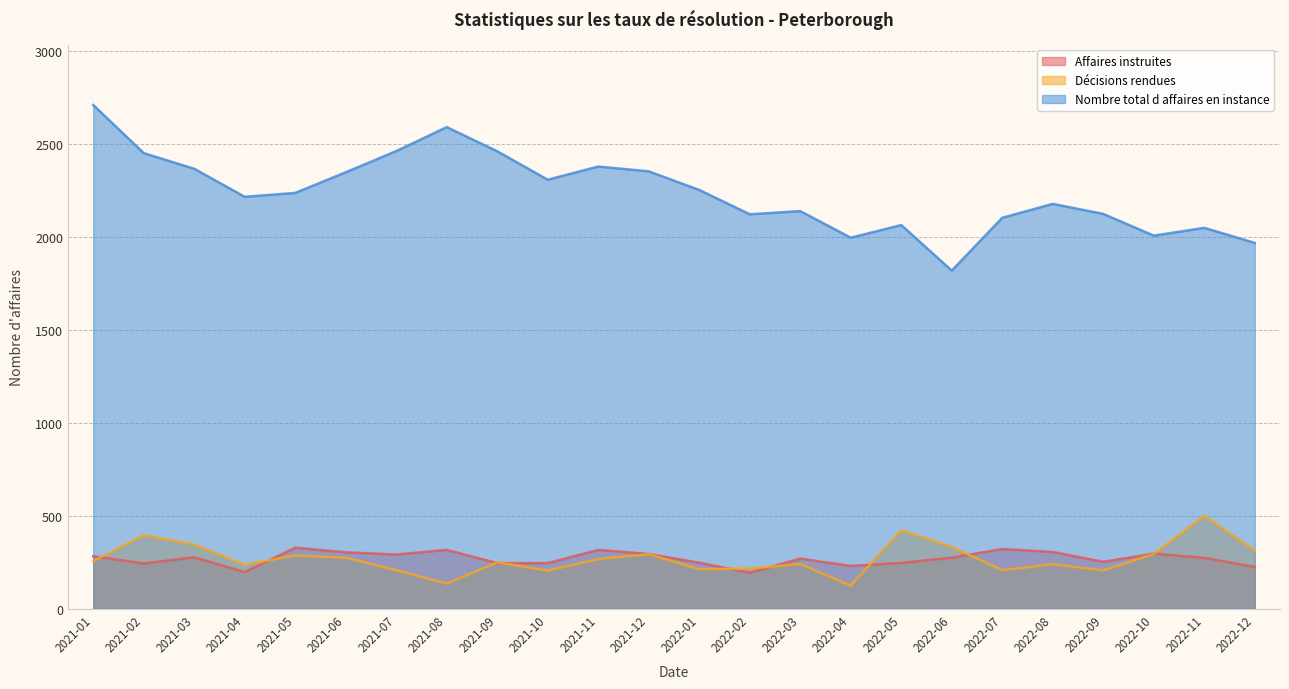

The Affaires instruites series shows 246 at 2021-09. True or false?

True